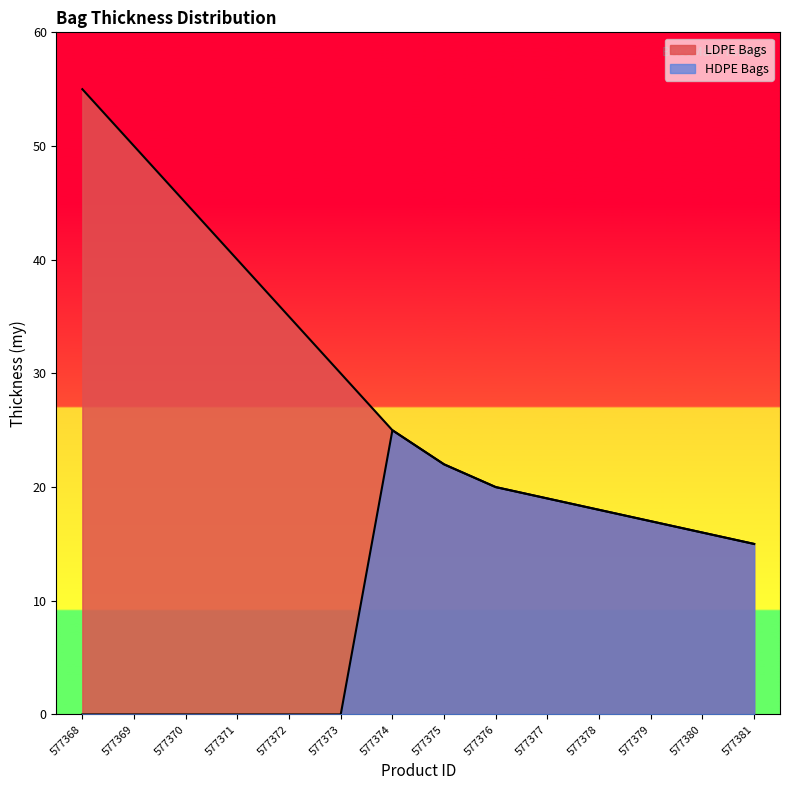

Does the chart have visible grid lines?

No